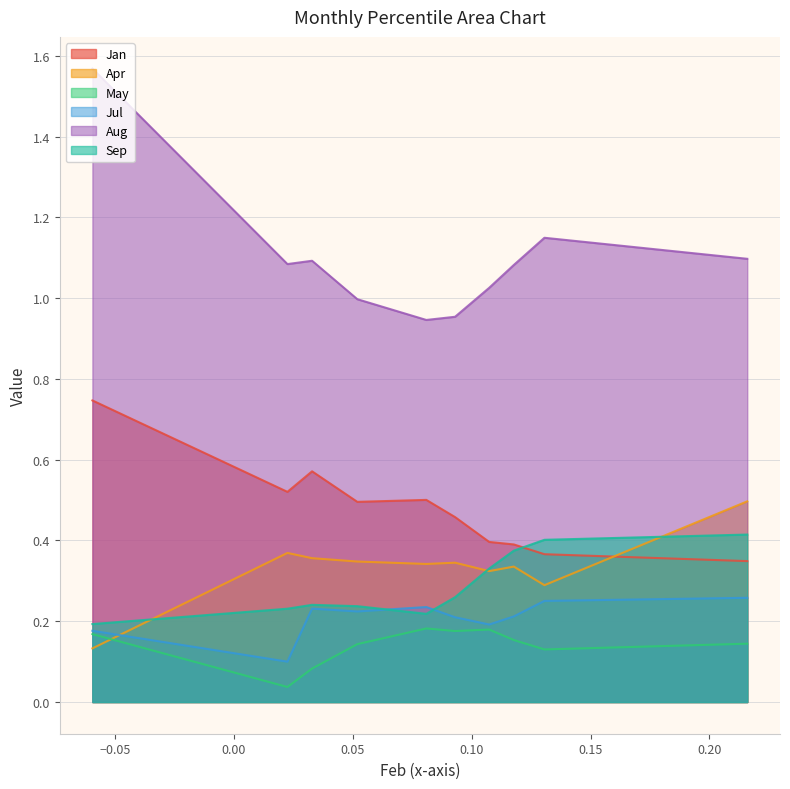

Which series has the largest range (max minus min)?

Aug